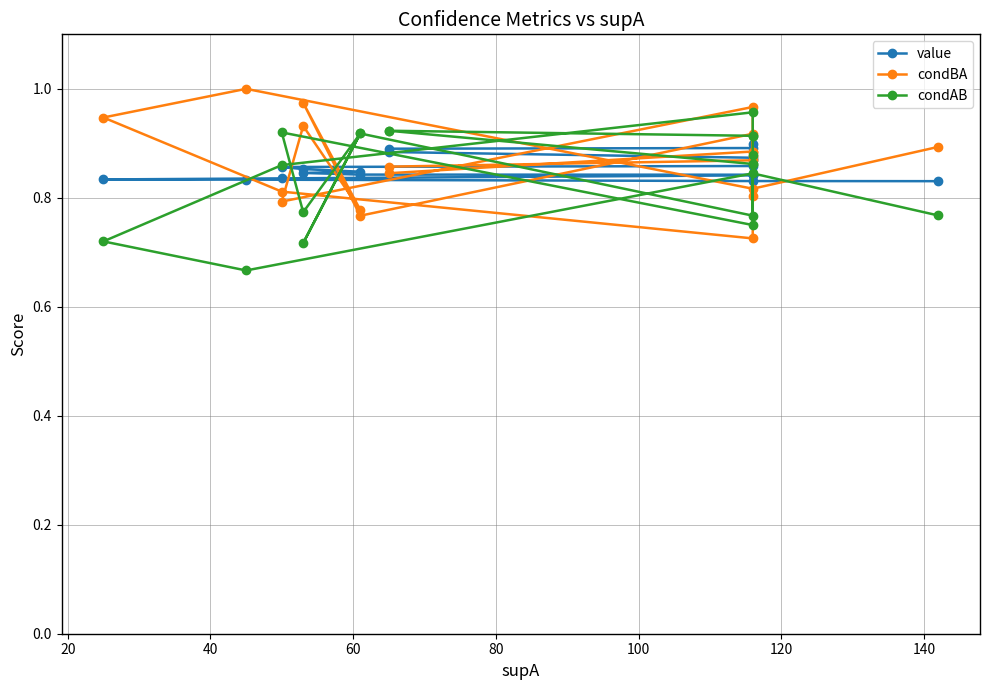

What is the greatest value displayed?

1.0